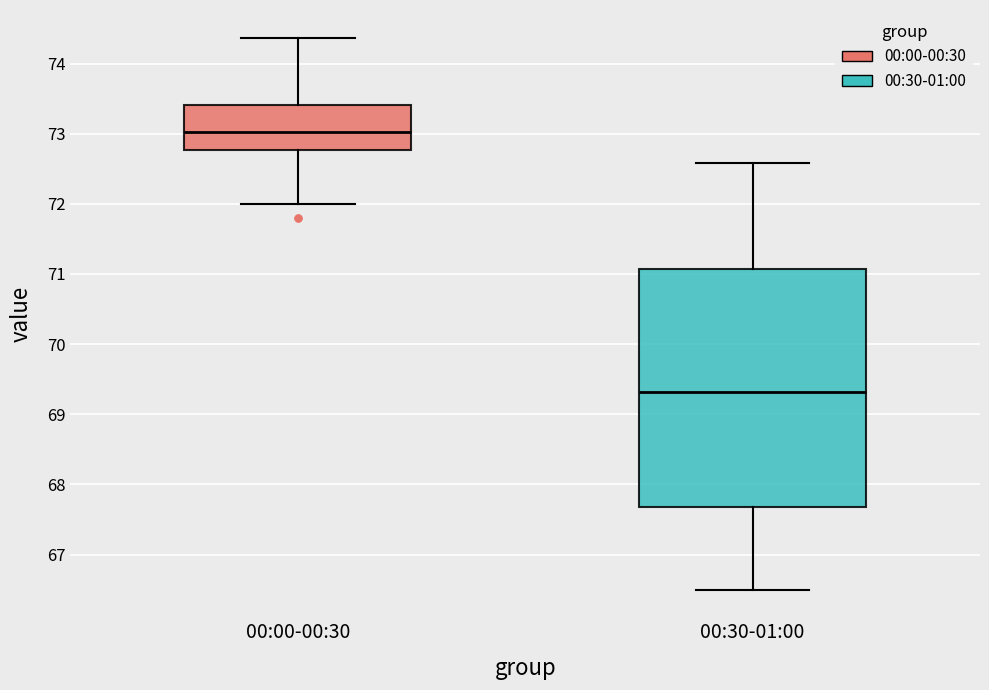

Which box's median line is the lowest?

00:30-01:00